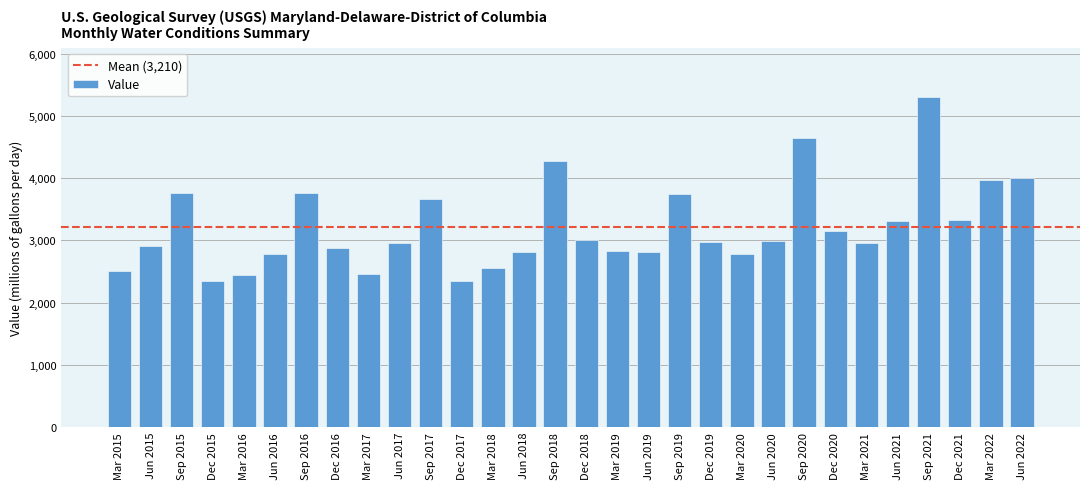

Which category has the highest value across all series?

Sep 2021